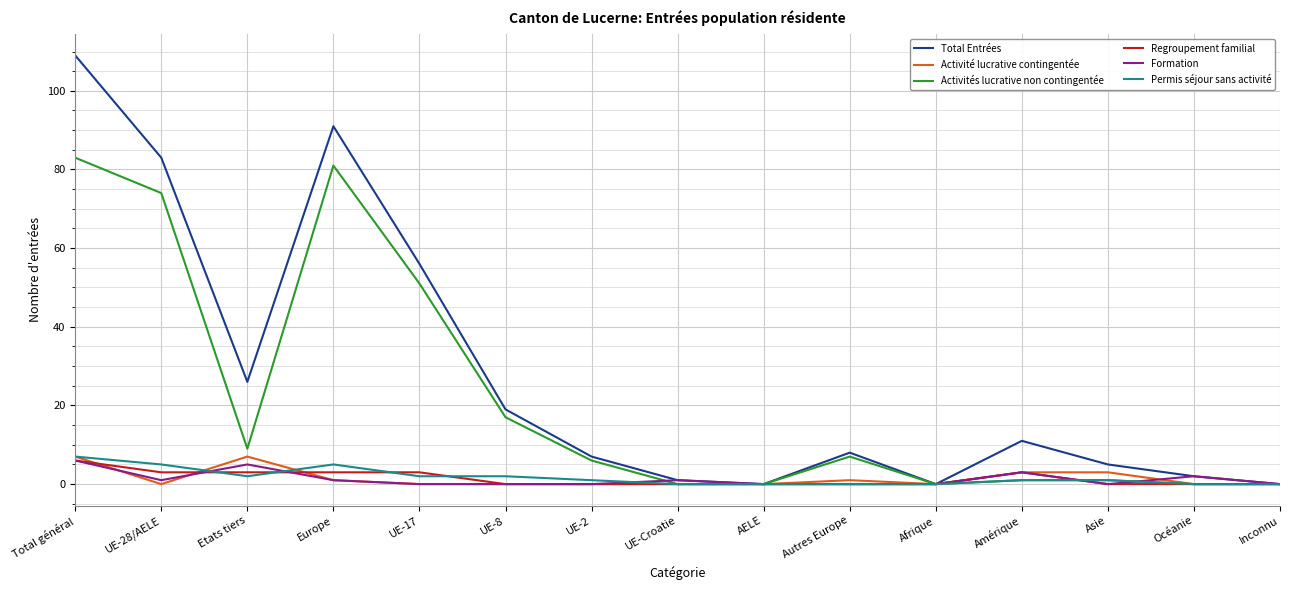

Reading left to right, what are all the values shown in this chart?

Total Entrées: Total général=109	UE-28/AELE=83	Etats tiers=26	Europe=91	UE-17=56	UE-8=19	UE-2=7	UE-Croatie=1	AELE=0	Autres Europe=8	Afrique=0	Amérique=11	Asie=5	Océanie=2	Inconnu=0
Activité lucrative contingentée: Total général=7	UE-28/AELE=0	Etats tiers=7	Europe=1	UE-17=0	UE-8=0	UE-2=0	UE-Croatie=0	AELE=0	Autres Europe=1	Afrique=0	Amérique=3	Asie=3	Océanie=0	Inconnu=0
Activités lucrative non contingentée: Total général=83	UE-28/AELE=74	Etats tiers=9	Europe=81	UE-17=51	UE-8=17	UE-2=6	UE-Croatie=0	AELE=0	Autres Europe=7	Afrique=0	Amérique=1	Asie=1	Océanie=0	Inconnu=0
Regroupement familial: Total général=6	UE-28/AELE=3	Etats tiers=3	Europe=3	UE-17=3	UE-8=0	UE-2=0	UE-Croatie=0	AELE=0	Autres Europe=0	Afrique=0	Amérique=3	Asie=0	Océanie=0	Inconnu=0
Formation: Total général=6	UE-28/AELE=1	Etats tiers=5	Europe=1	UE-17=0	UE-8=0	UE-2=0	UE-Croatie=1	AELE=0	Autres Europe=0	Afrique=0	Amérique=3	Asie=0	Océanie=2	Inconnu=0
Permis séjour sans activité: Total général=7	UE-28/AELE=5	Etats tiers=2	Europe=5	UE-17=2	UE-8=2	UE-2=1	UE-Croatie=0	AELE=0	Autres Europe=0	Afrique=0	Amérique=1	Asie=1	Océanie=0	Inconnu=0